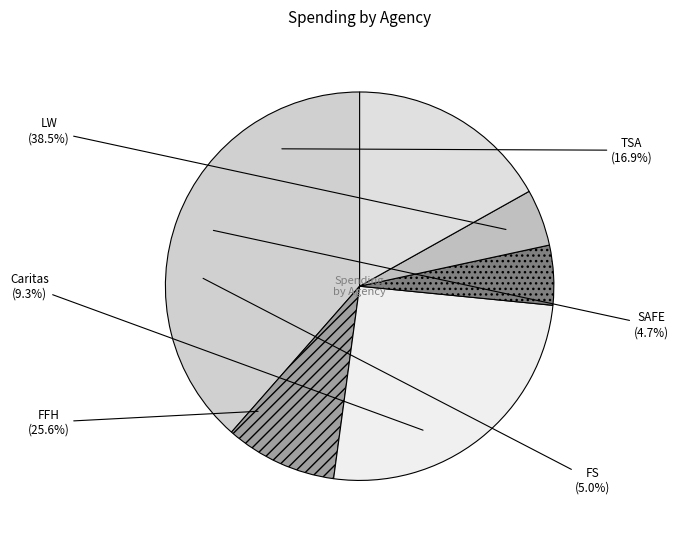

Is there a majority slice in this chart?

No